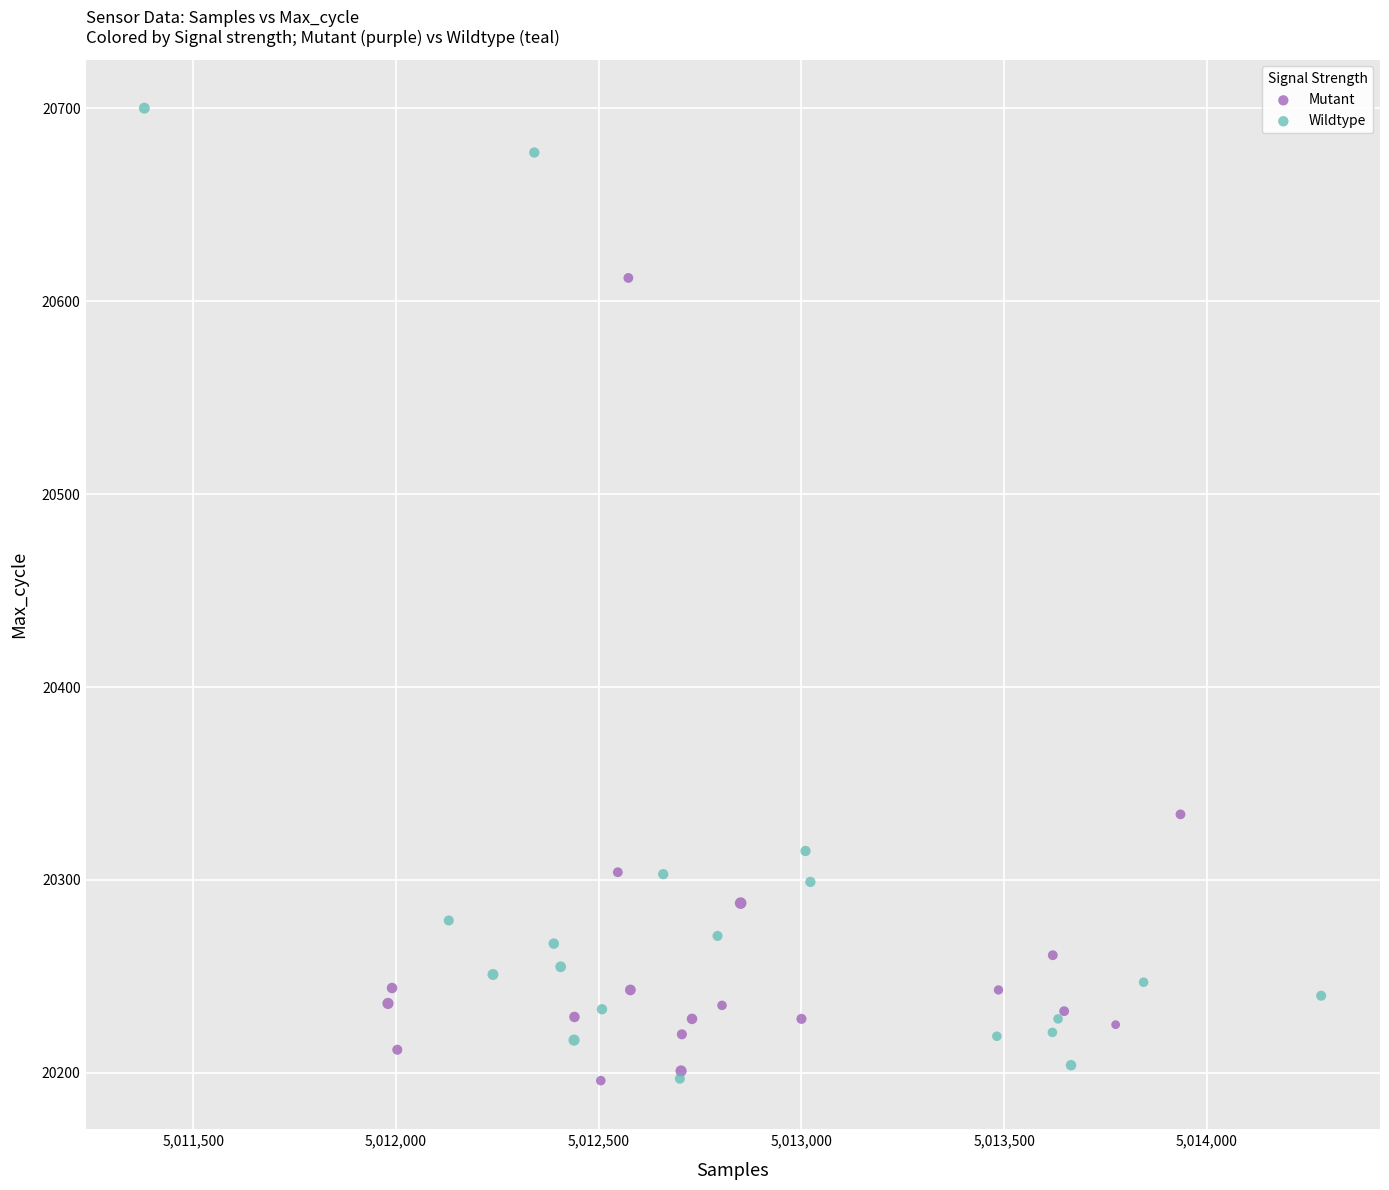

Which series contains the highest Y value?

Wildtype